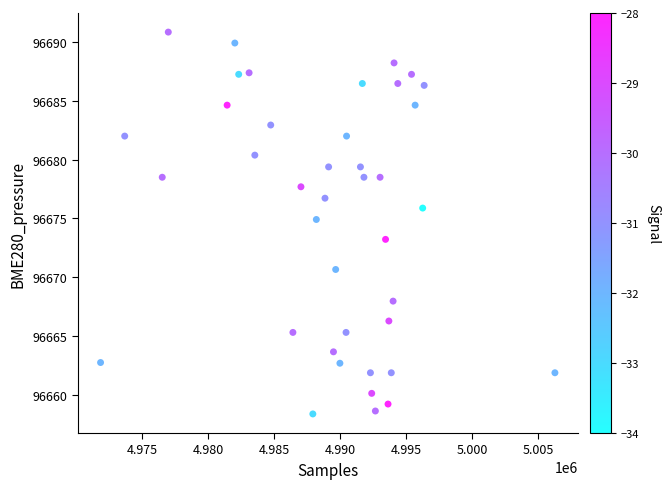

What is the range of Y values (max minus min)?

32.5